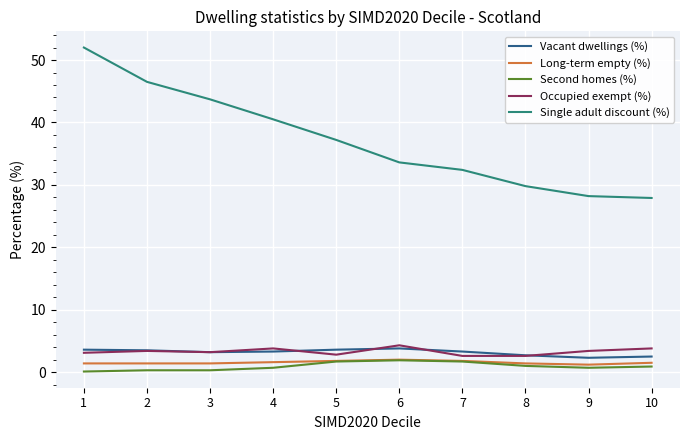

The Vacant dwellings (%) series shows 3.6 at 5. True or false?

True